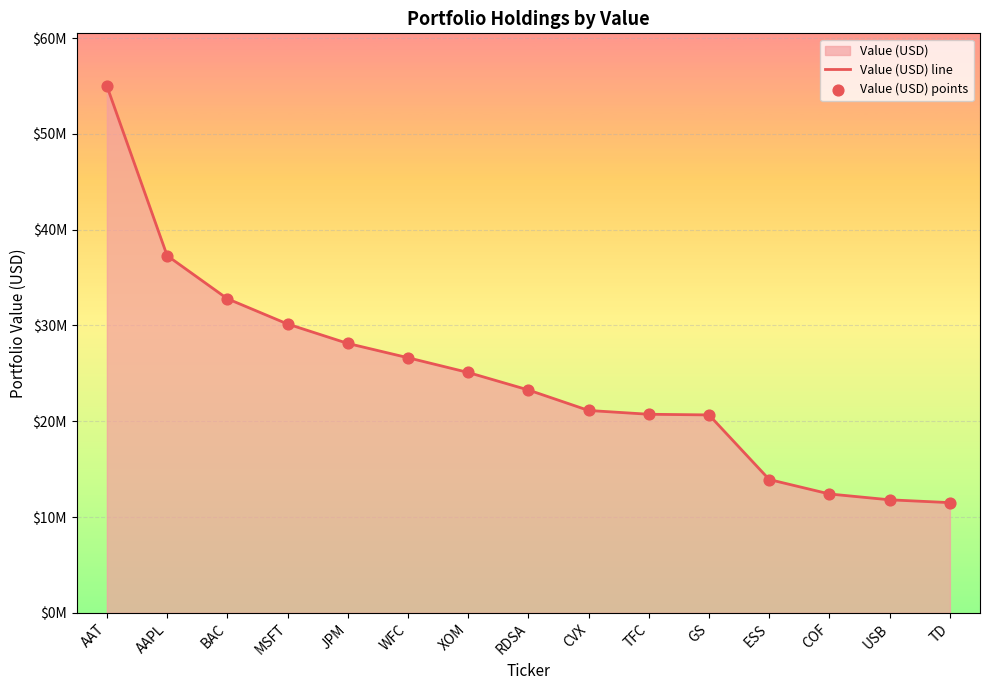

At how many categories does at least one series exceed 28627184?

4